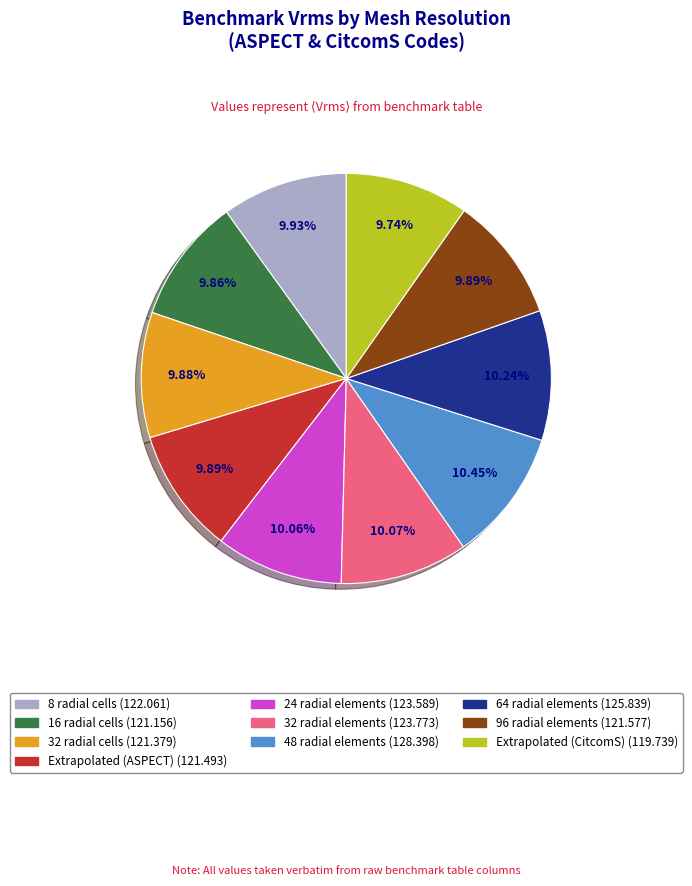

How many slices are in this pie chart?

10